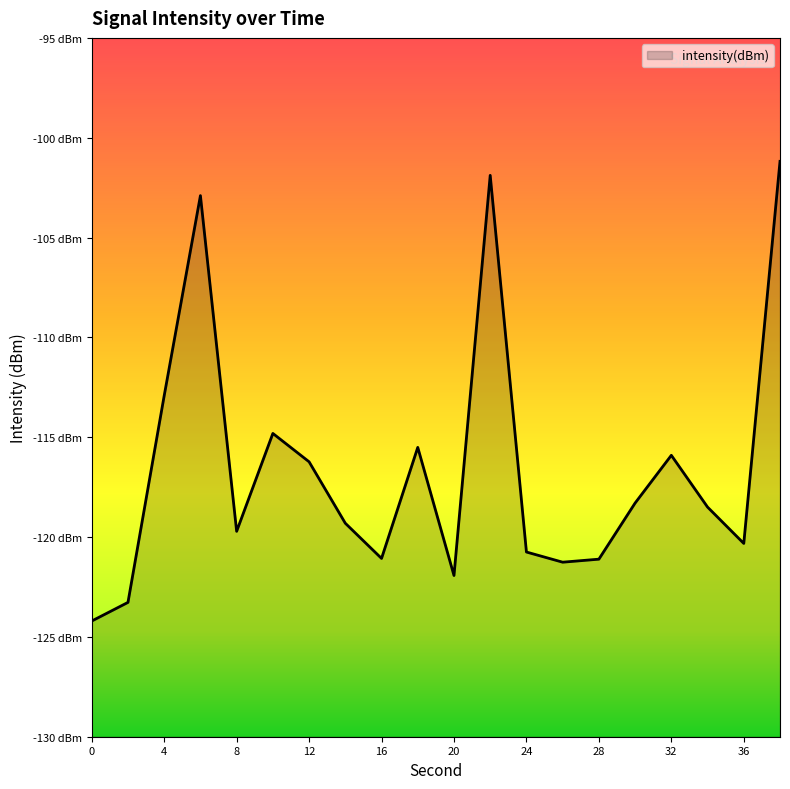

How many data points are above -118?

8